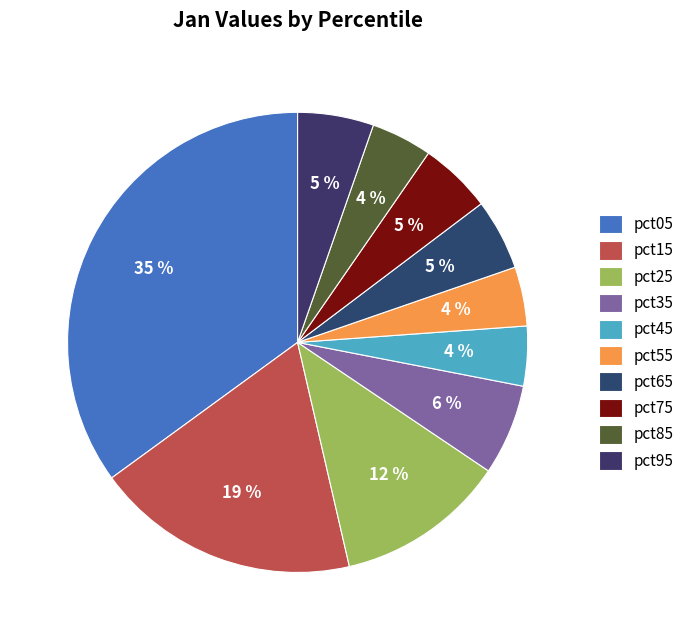

What is the smallest slice in the pie chart?

pct55